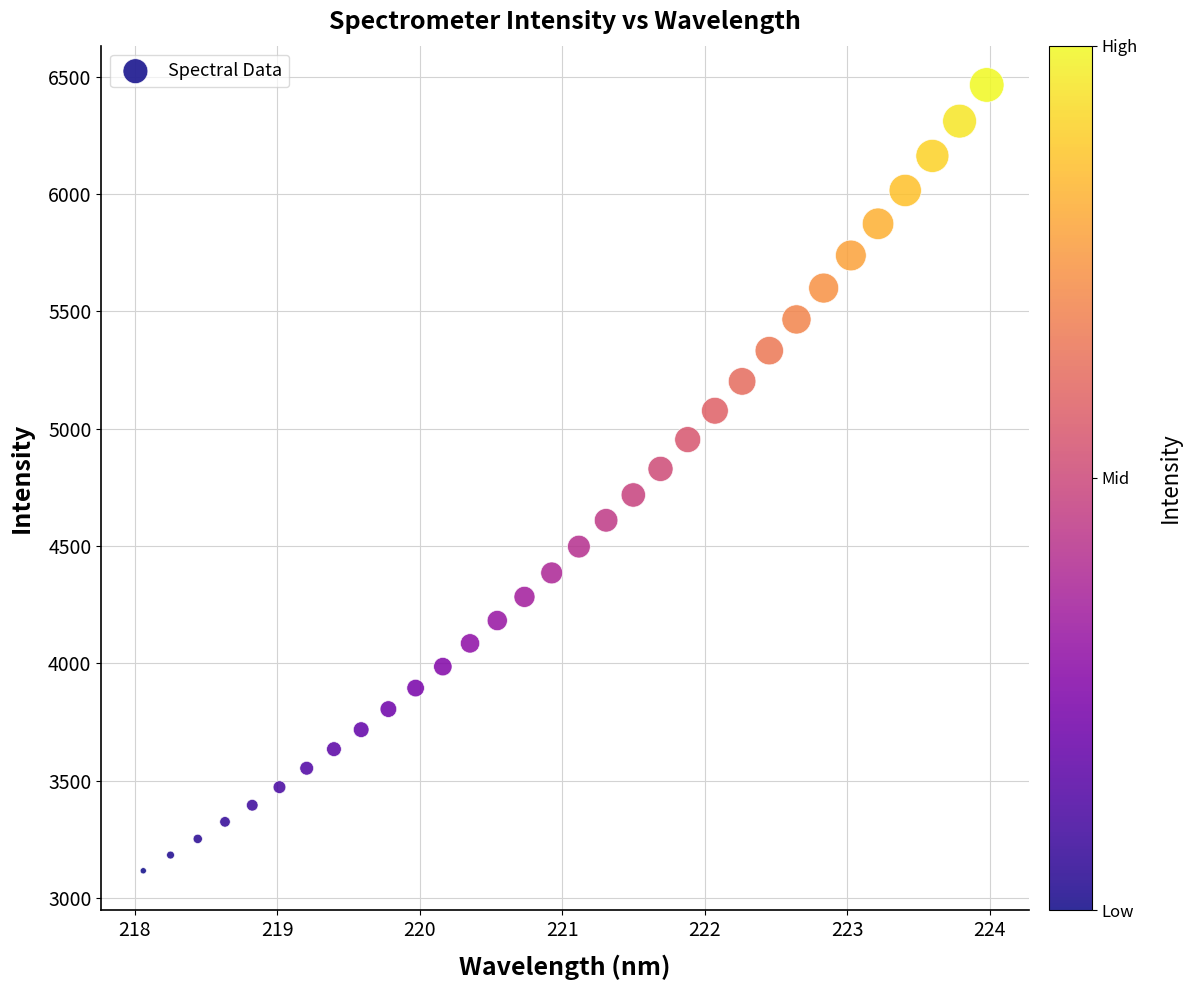

What is the range of X values (max minus min)?

5.9